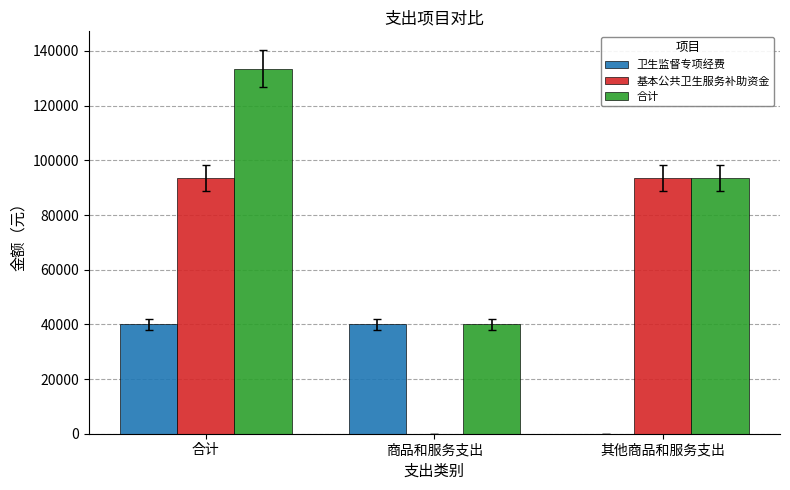

What is the sum of all 合计 values?

267000